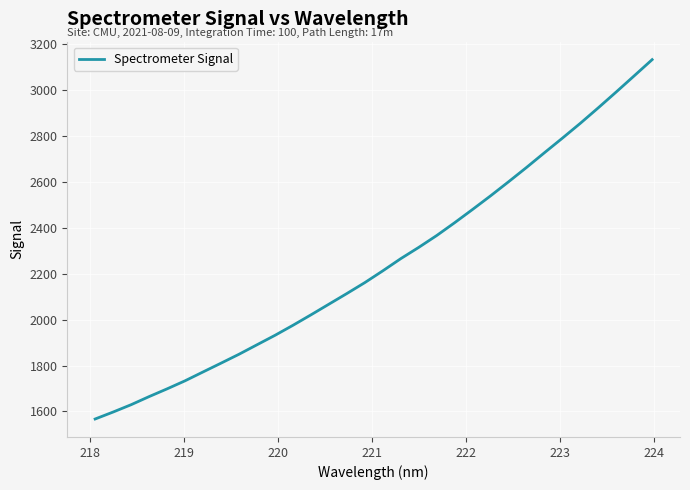

What is the greatest value displayed?

3132.5